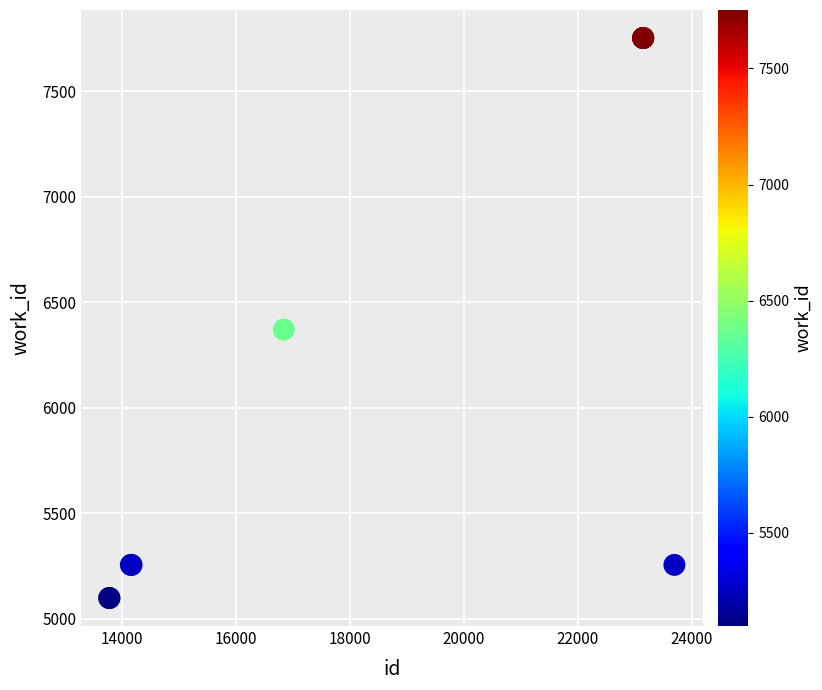

What Y value in the scatter plot is closest to 6425?

6370